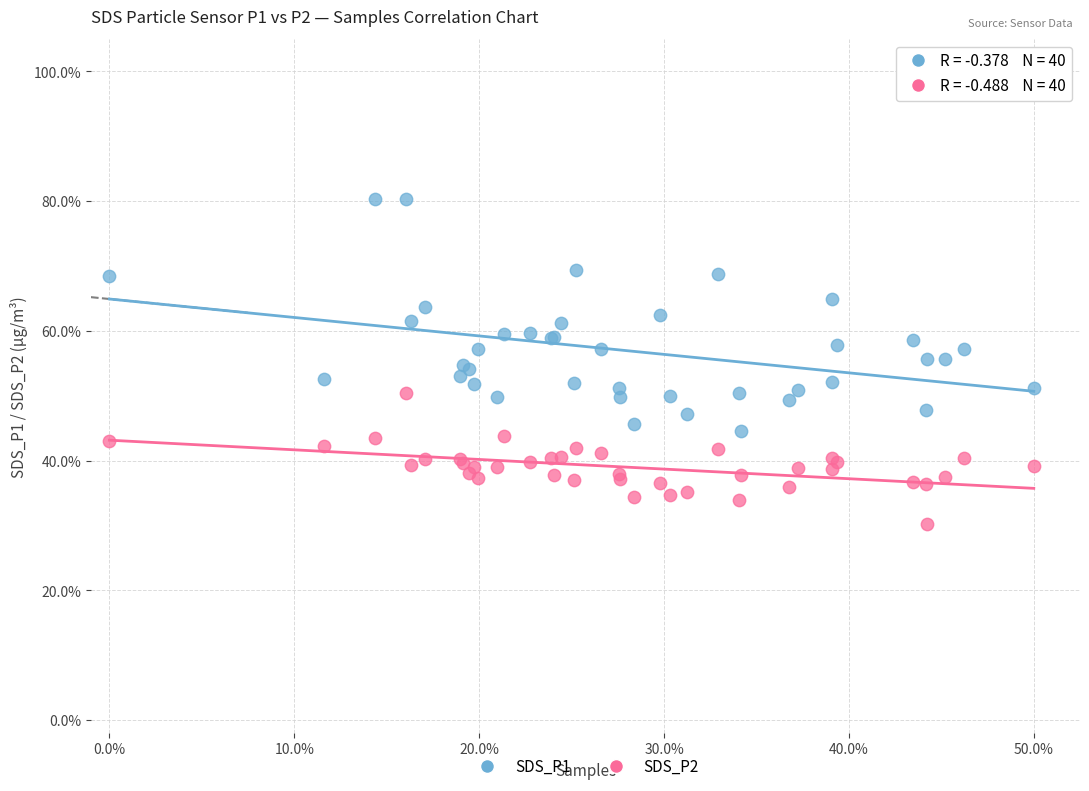

What are all the series names shown in the legend?

SDS_P1, SDS_P2